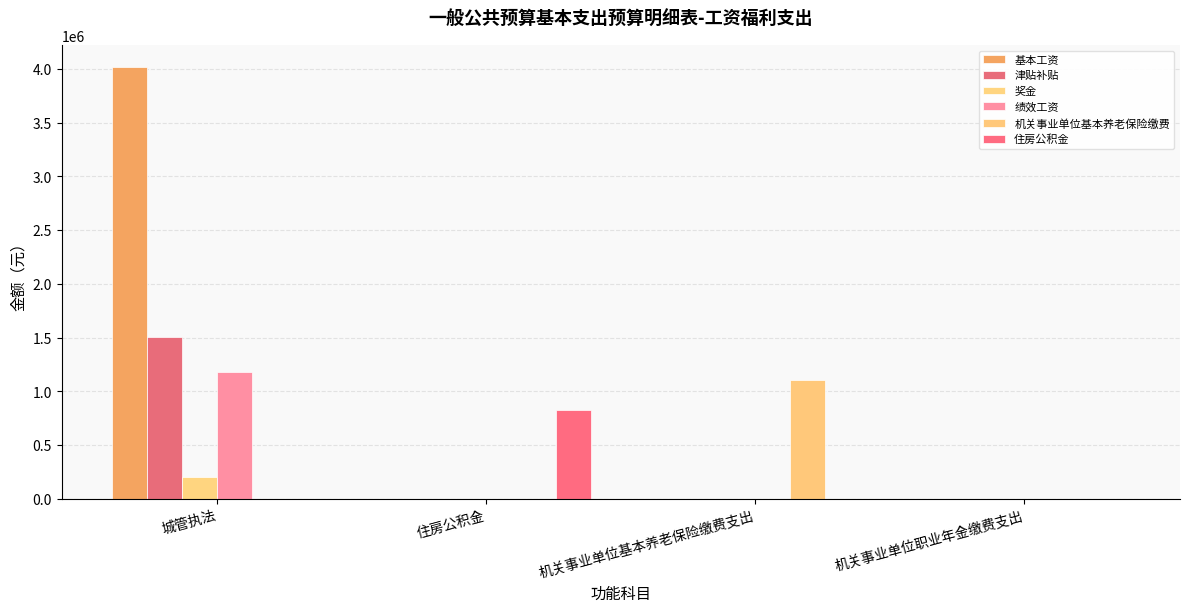

How many groups of bars are there?

4